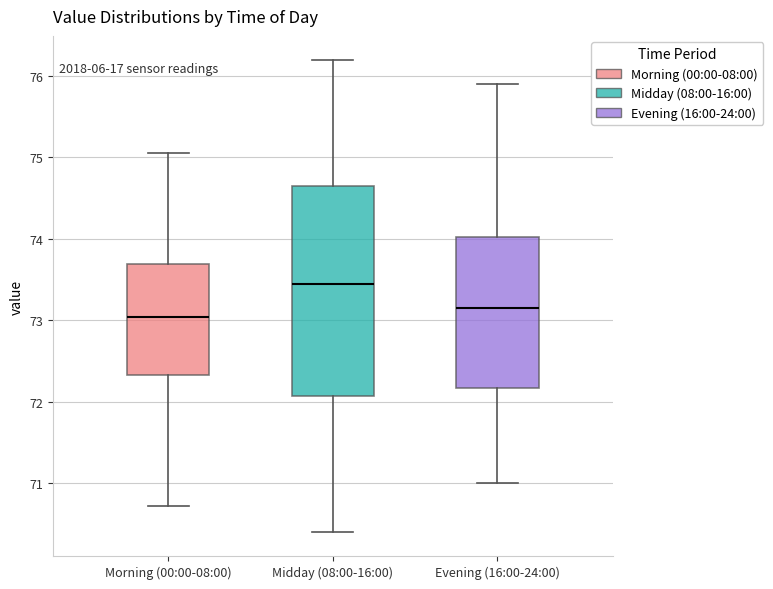

Reading left to right, read every box against the y-axis: the position of its median line, the range the box covers, and the ends of its whiskers. The values are not printed on the chart, so give them approximately, as read against the axis.

Morning (00:00-08:00): median 73.0, box 72.3 to 73.7, whiskers 70.7 to 75.1
Midday (08:00-16:00): median 73.5, box 72.1 to 74.7, whiskers 70.4 to 76.2
Evening (16:00-24:00): median 73.2, box 72.2 to 74.0, whiskers 71.0 to 75.9